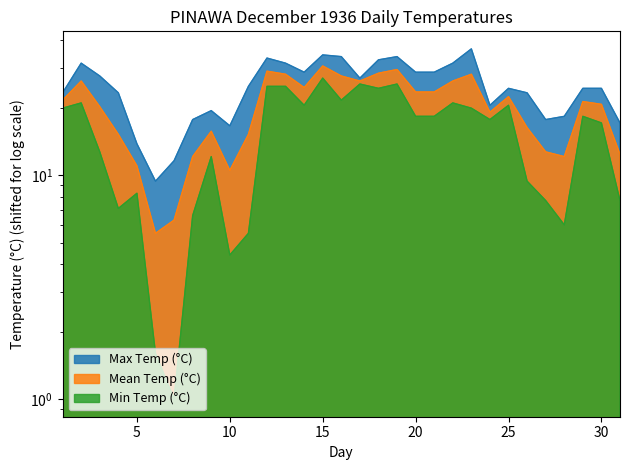

What is the smallest value displayed?

1.0